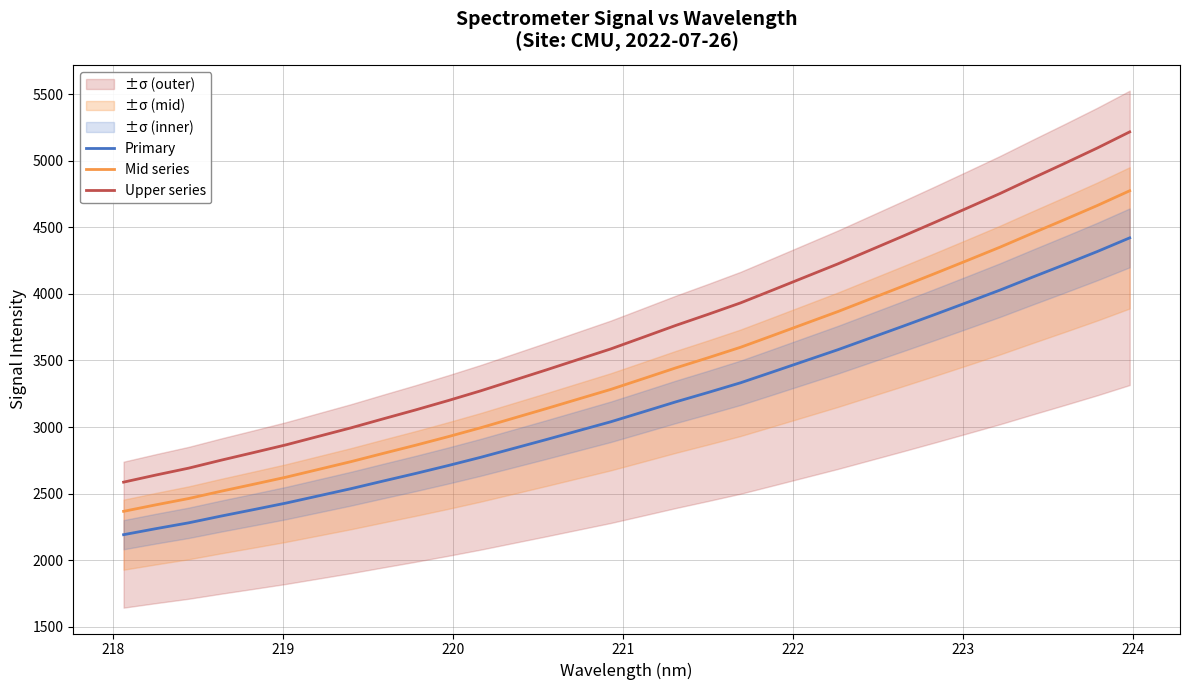

True or false: Upper series and Primary intersect in this chart.

False